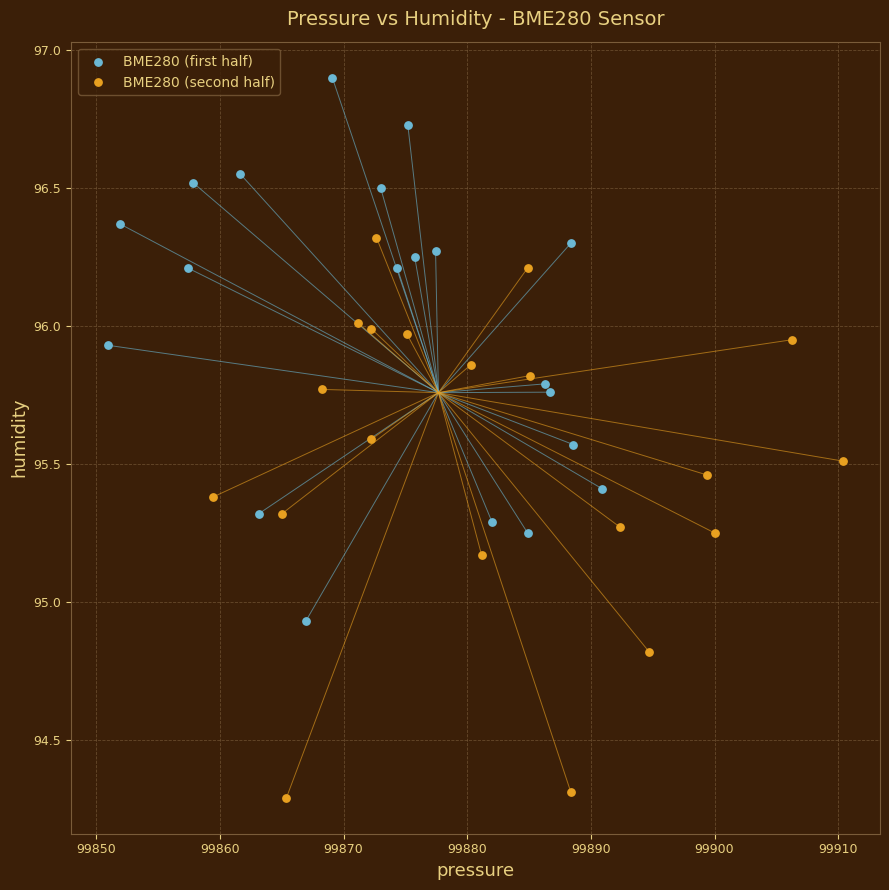

Which series contains the lowest Y value?

BME280 (second half)